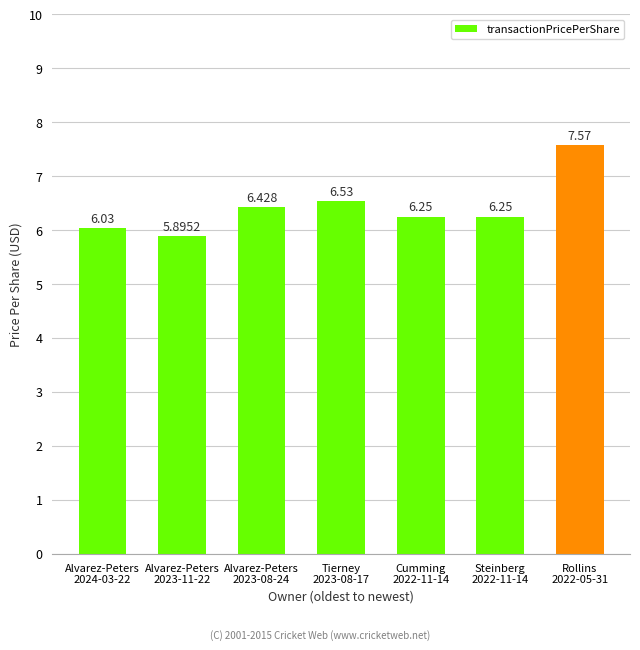

How many values are below 6?

1